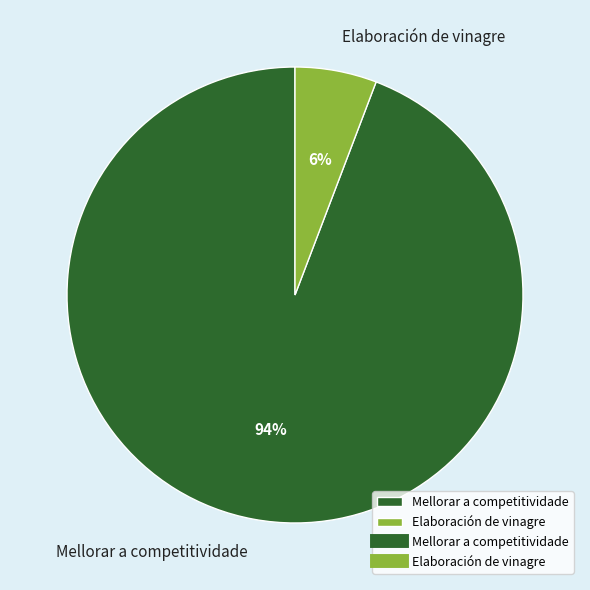

Which slice is the largest?

Mellorar a competitividade